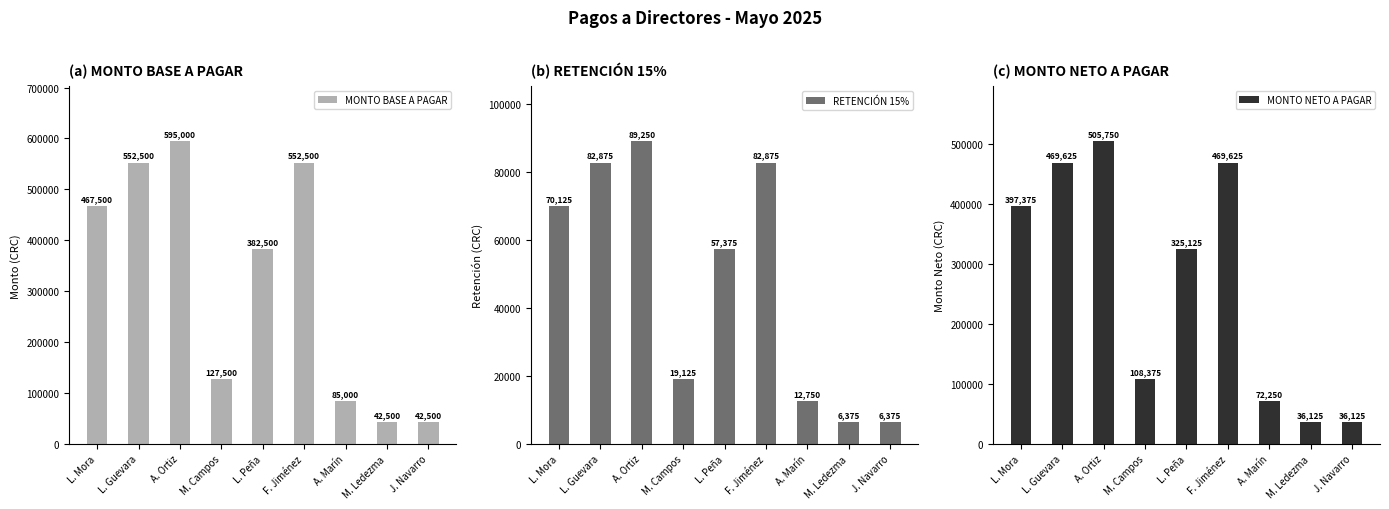

List the labels in order of MONTO NETO A PAGAR value, smallest first.

M. Ledezma, J. Navarro, A. Marín, M. Campos, L. Peña, L. Mora, L. Guevara, F. Jiménez, A. Ortiz